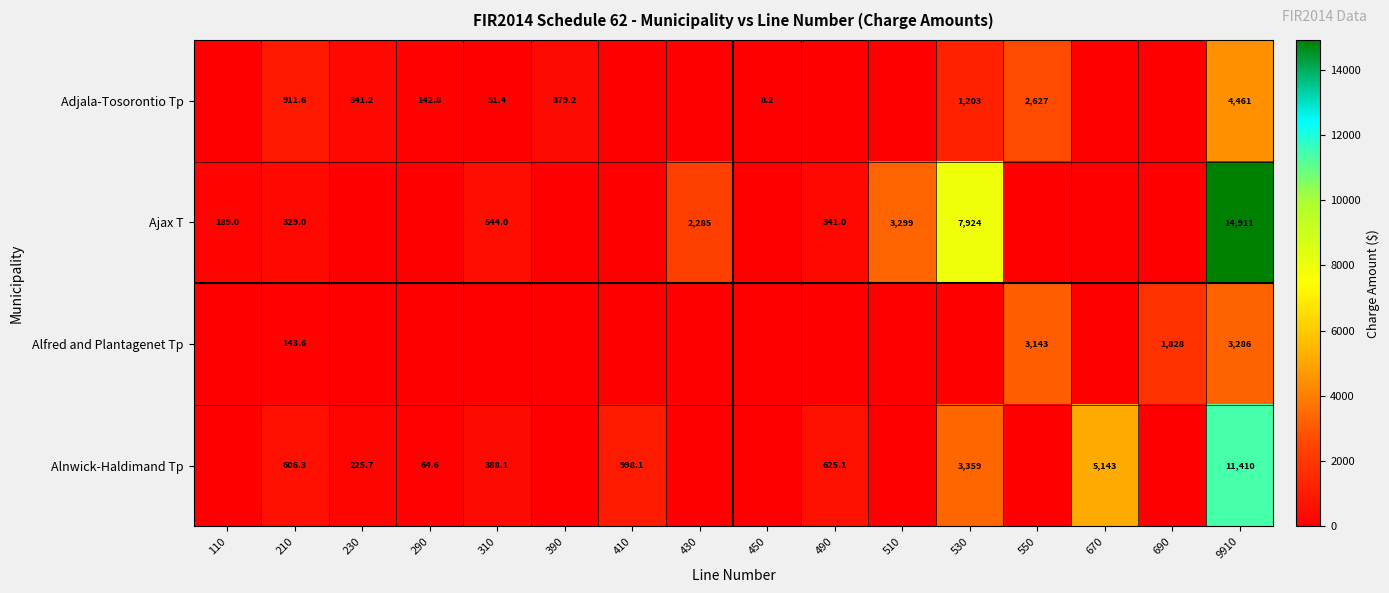

True or false: Alfred and Plantagenet Tp has a value of 567.8 at 690.

False